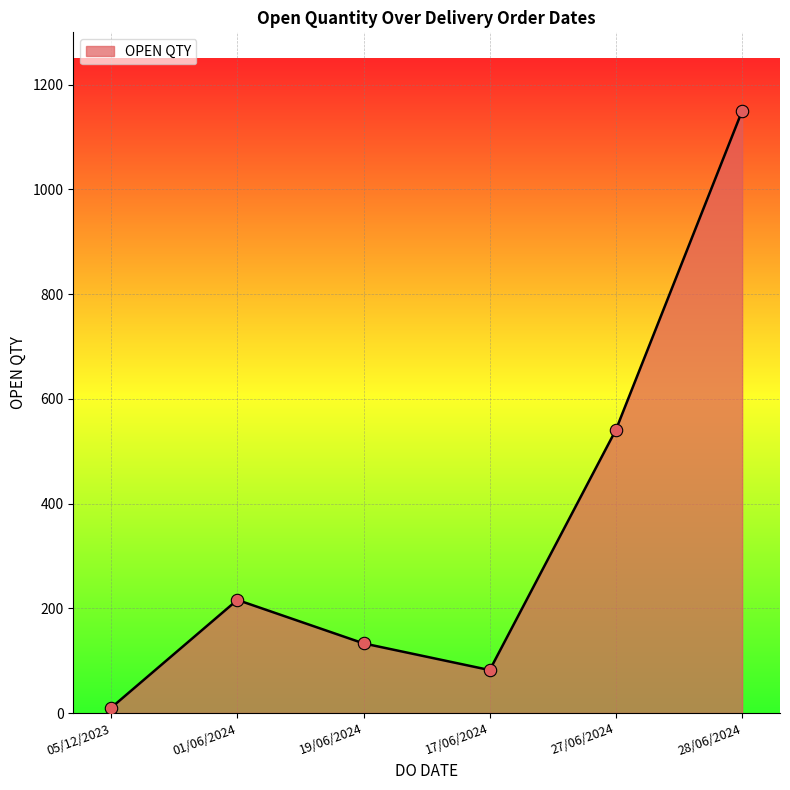

Which has a higher value, 17/06/2024 or 05/12/2023?

17/06/2024